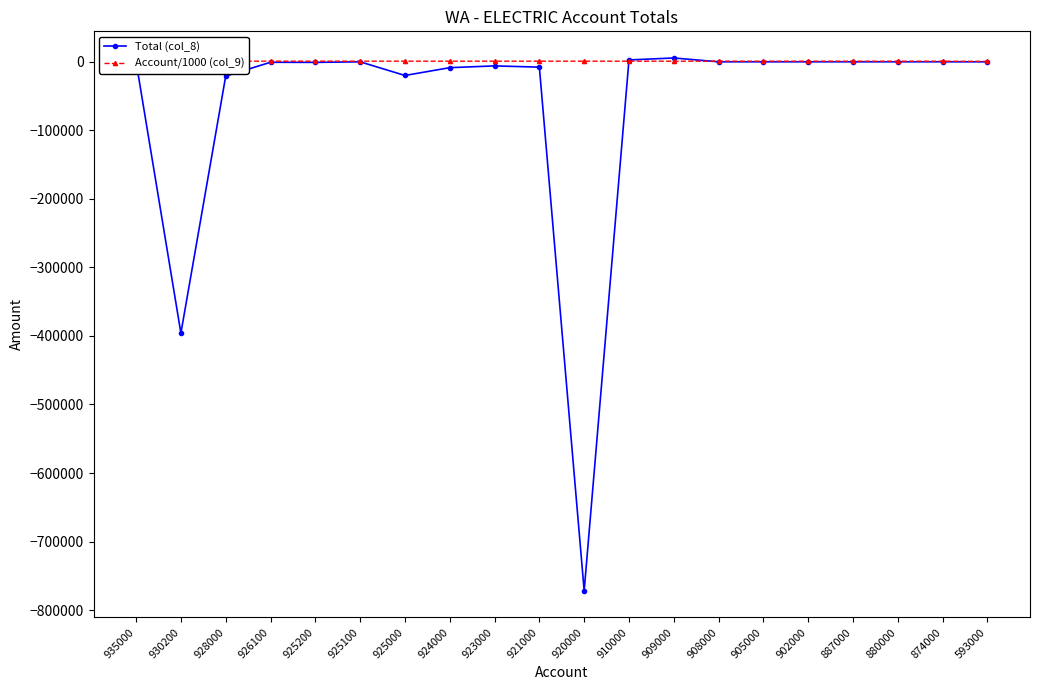

The value of Account/1000 (col_9) at 930200 is 930.2. True or false?

True